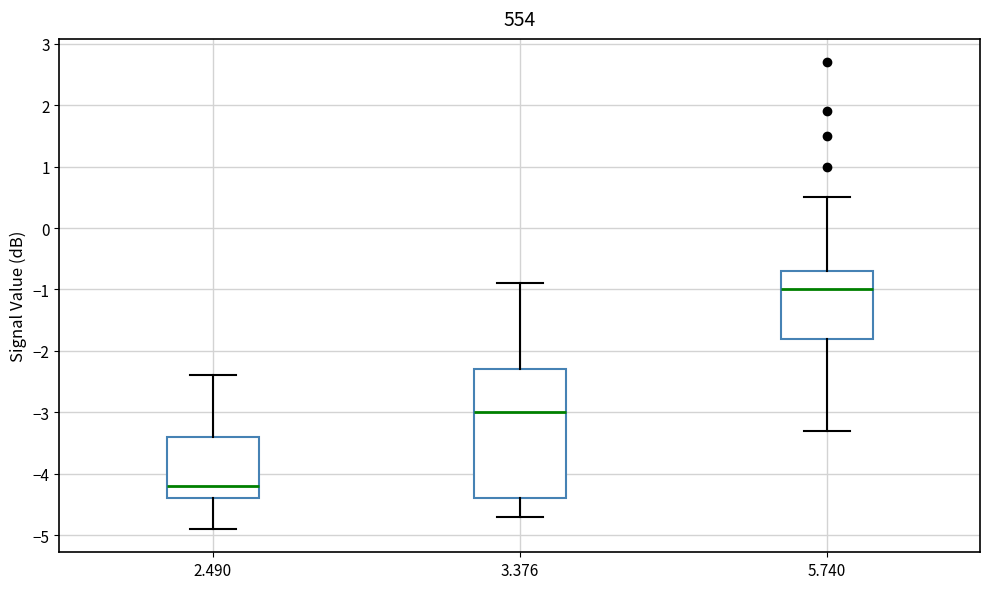

Which box is the tallest, from its lower edge to its upper edge?

3.376